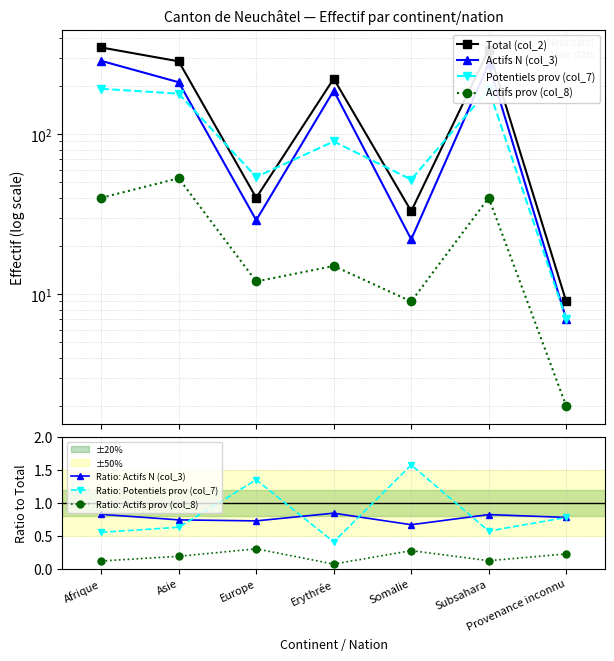

How many times do Actifs N (col_3) and Potentiels prov (col_7) cross each other?

4